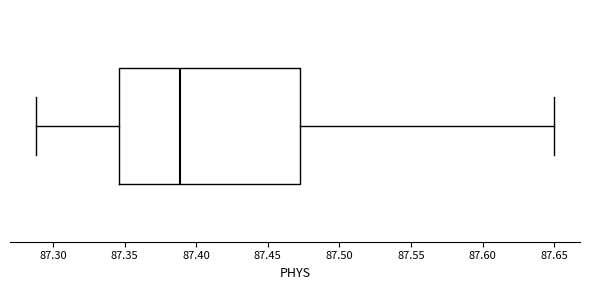

Where is the left edge of the box on the x-axis? The values are not printed on the chart, so give them approximately, as read against the axis.

87.345